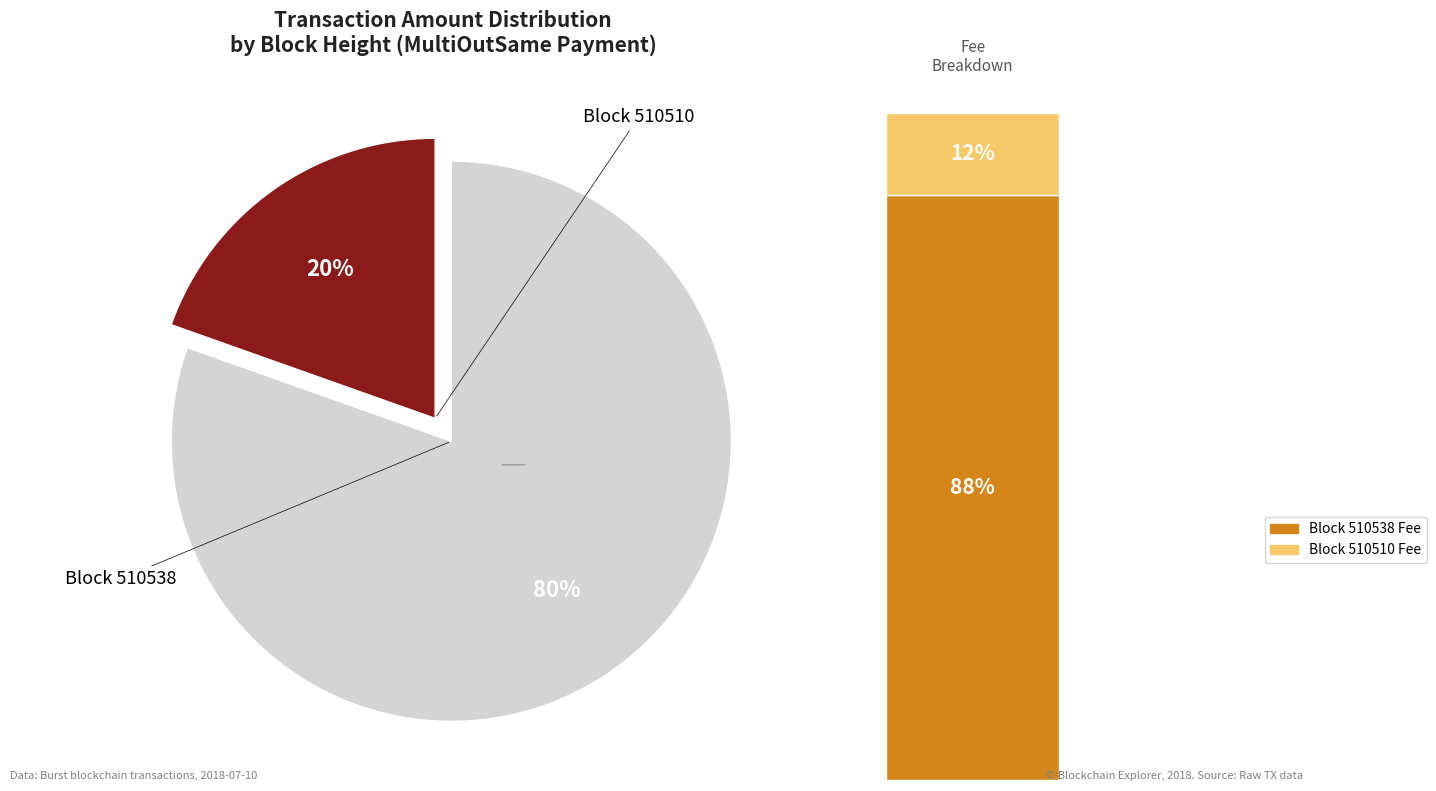

Is 510538 the majority of the pie?

Yes